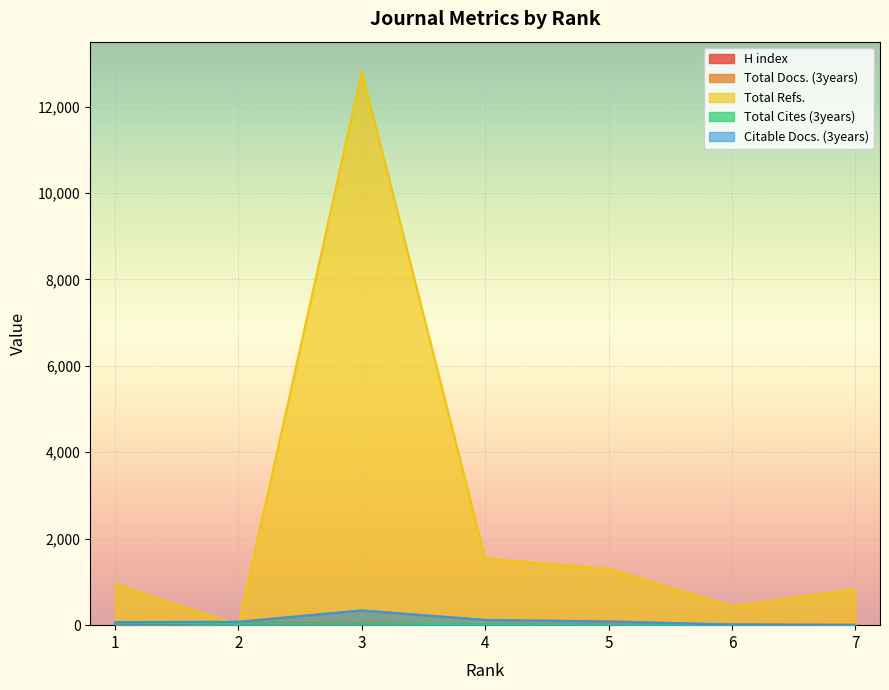

Which series has the largest total across all categories?

Total Refs.